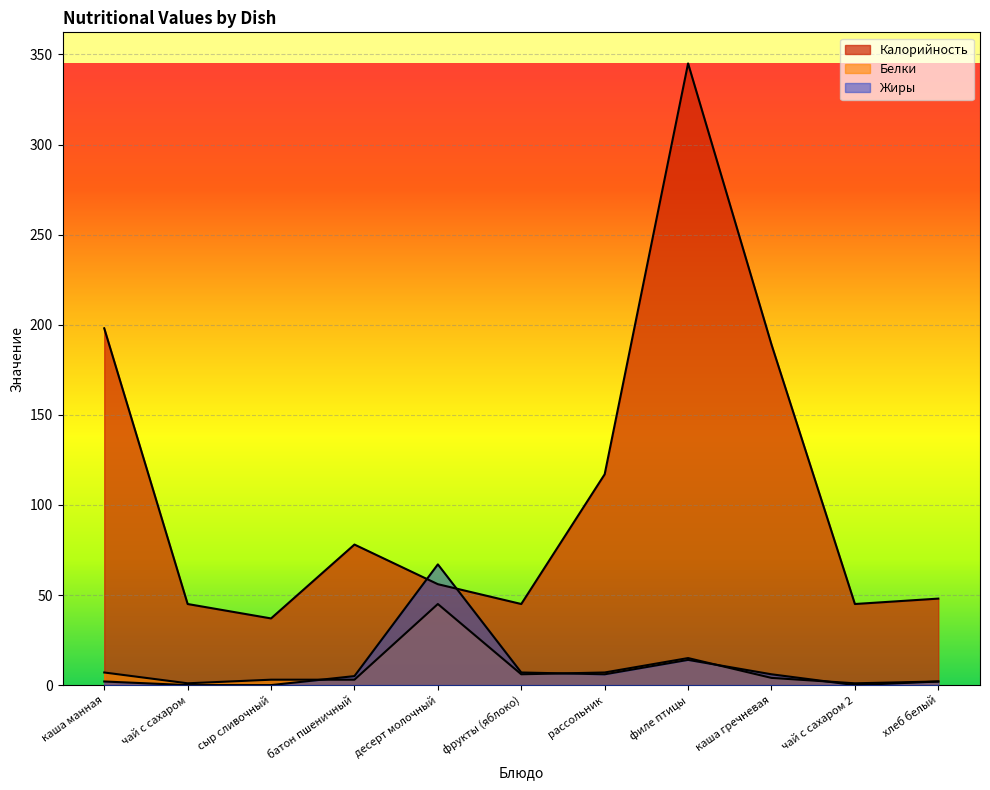

What is the label of the 6th point from the right?

фрукты (яблоко)